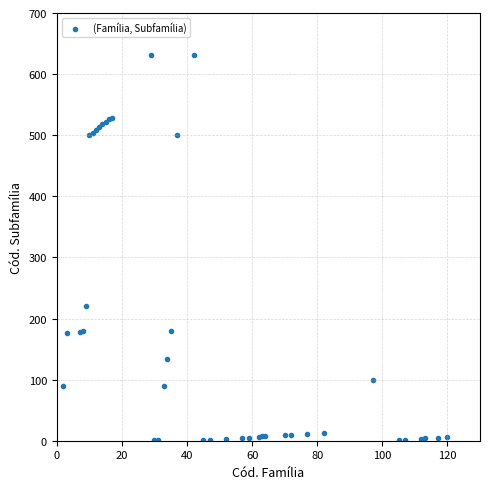

What Y value in the scatter plot is closest to 316?

221